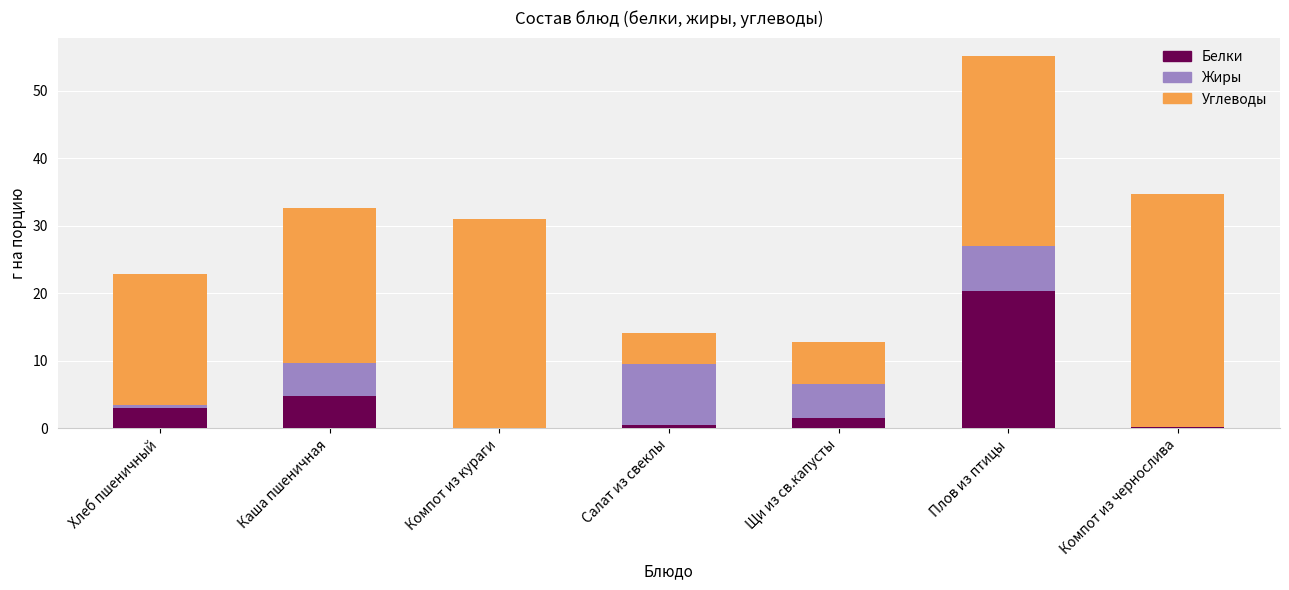

At which category is the sum across all series the highest?

Плов из птицы